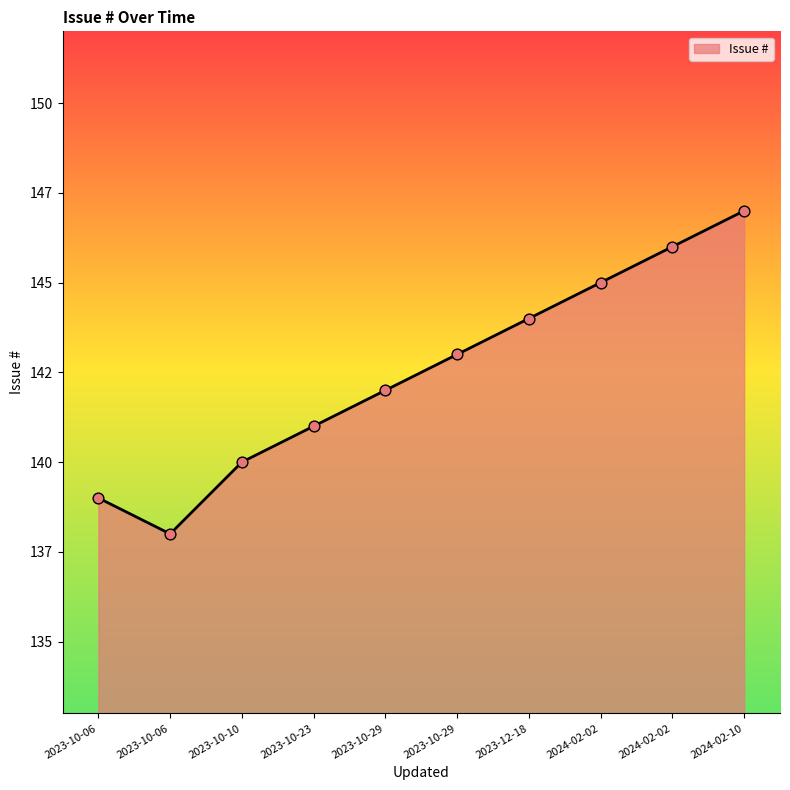

Is this an area chart (filled region under the line)?

Yes